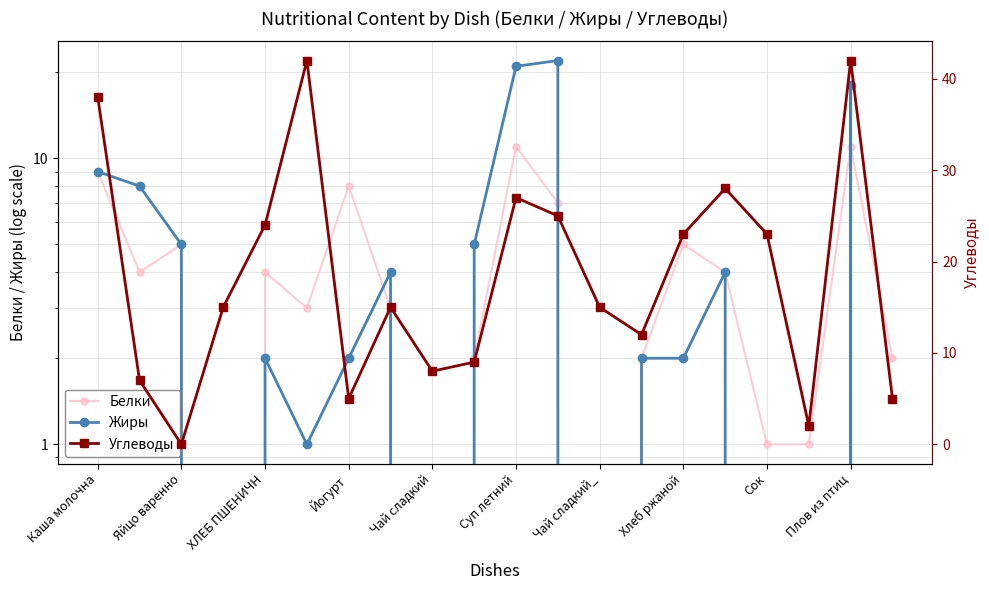

True or false: Углеводы has more than 0 points higher than both neighbors.

True